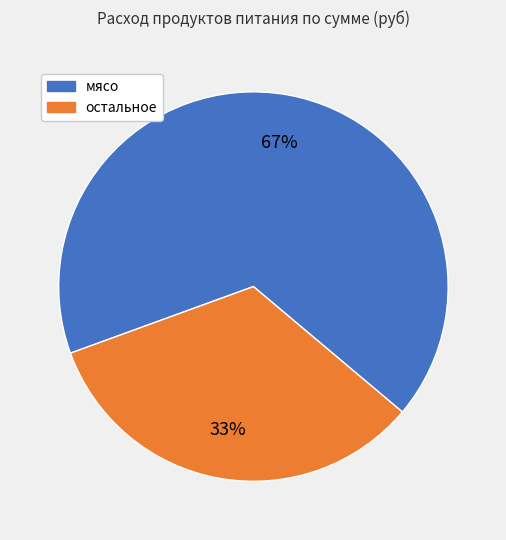

What is the majority slice?

мясо